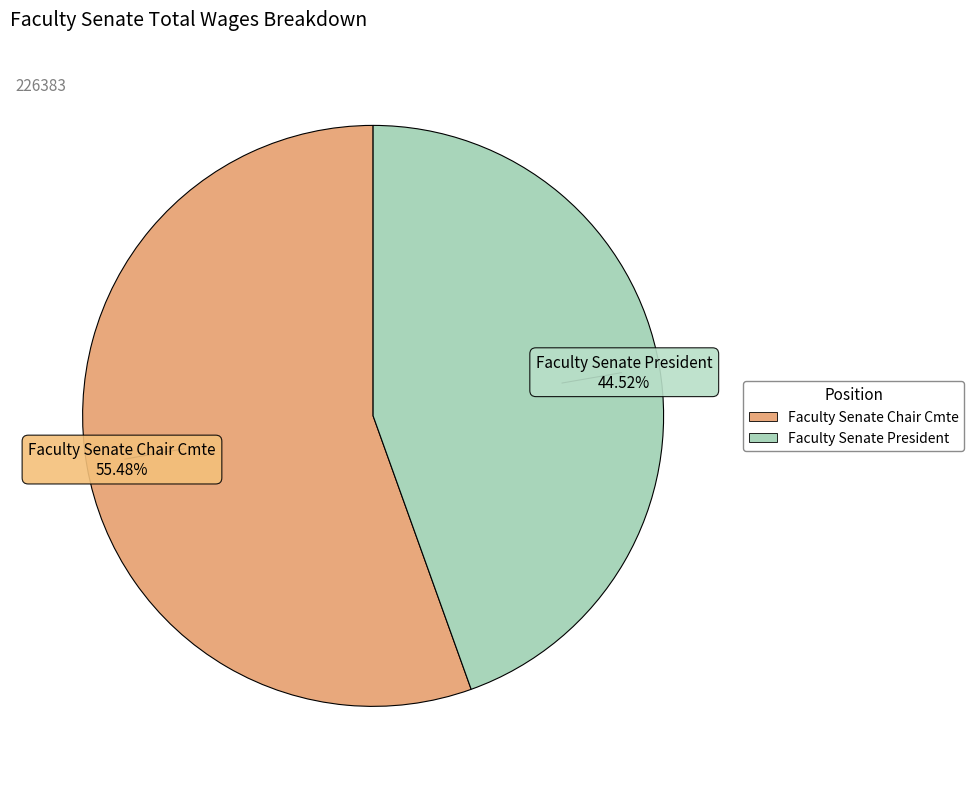

What portion of the pie excludes Faculty Senate Chair Cmte?

44.5%